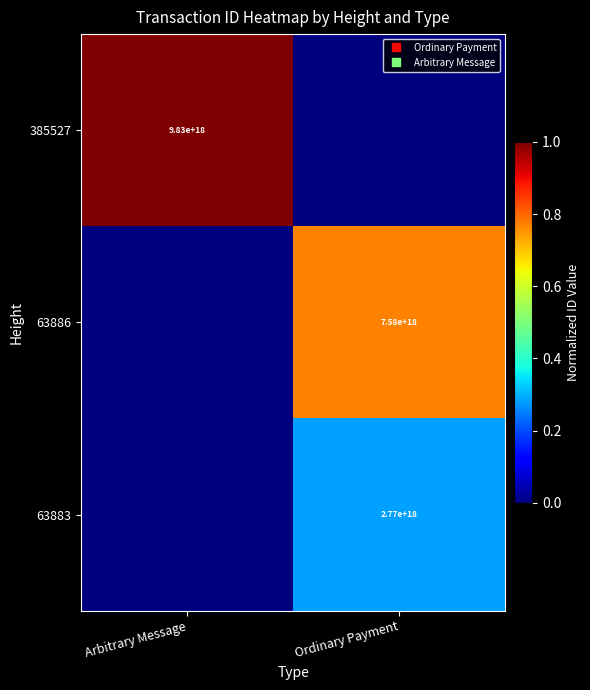

At which category is the sum across all series the highest?

Ordinary Payment